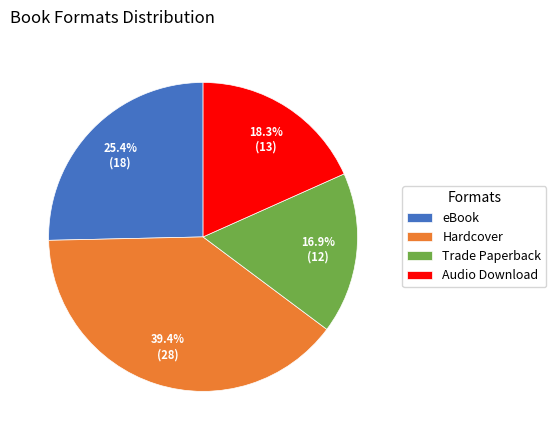

How many segments does this pie chart have?

4